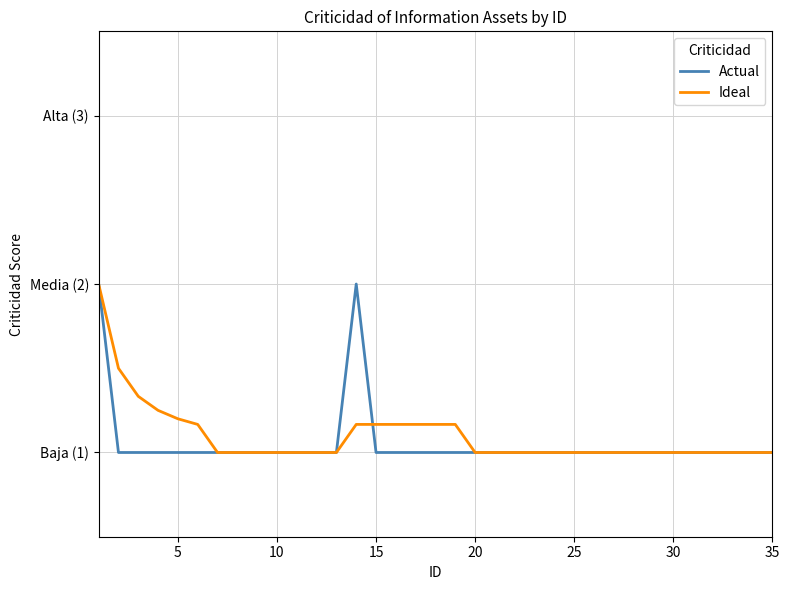

Count the Actual values in the range 1 to 2.

35